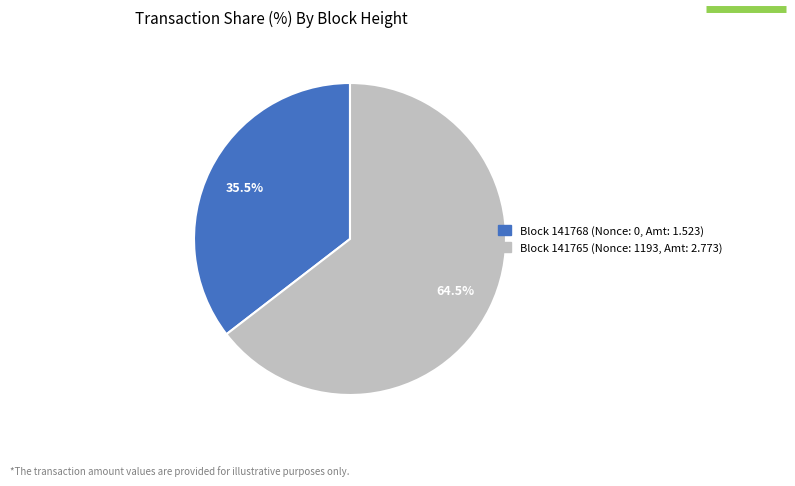

Is there a majority slice in this chart?

Yes